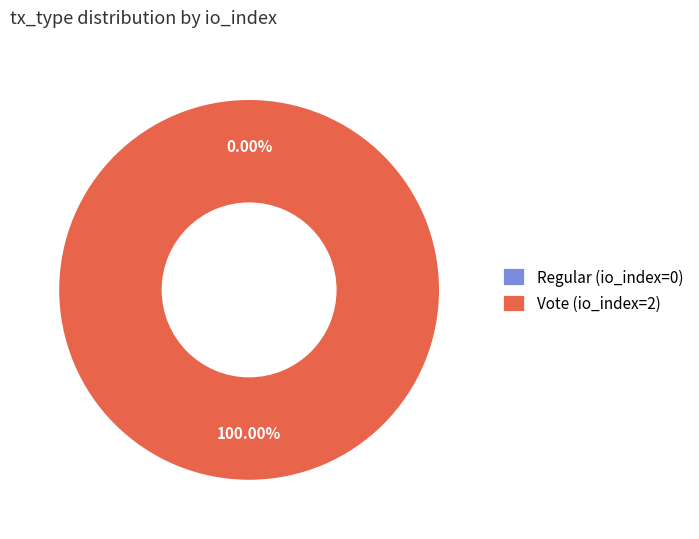

To the nearest percent, what portion does Vote (io_index=2) represent?

100%